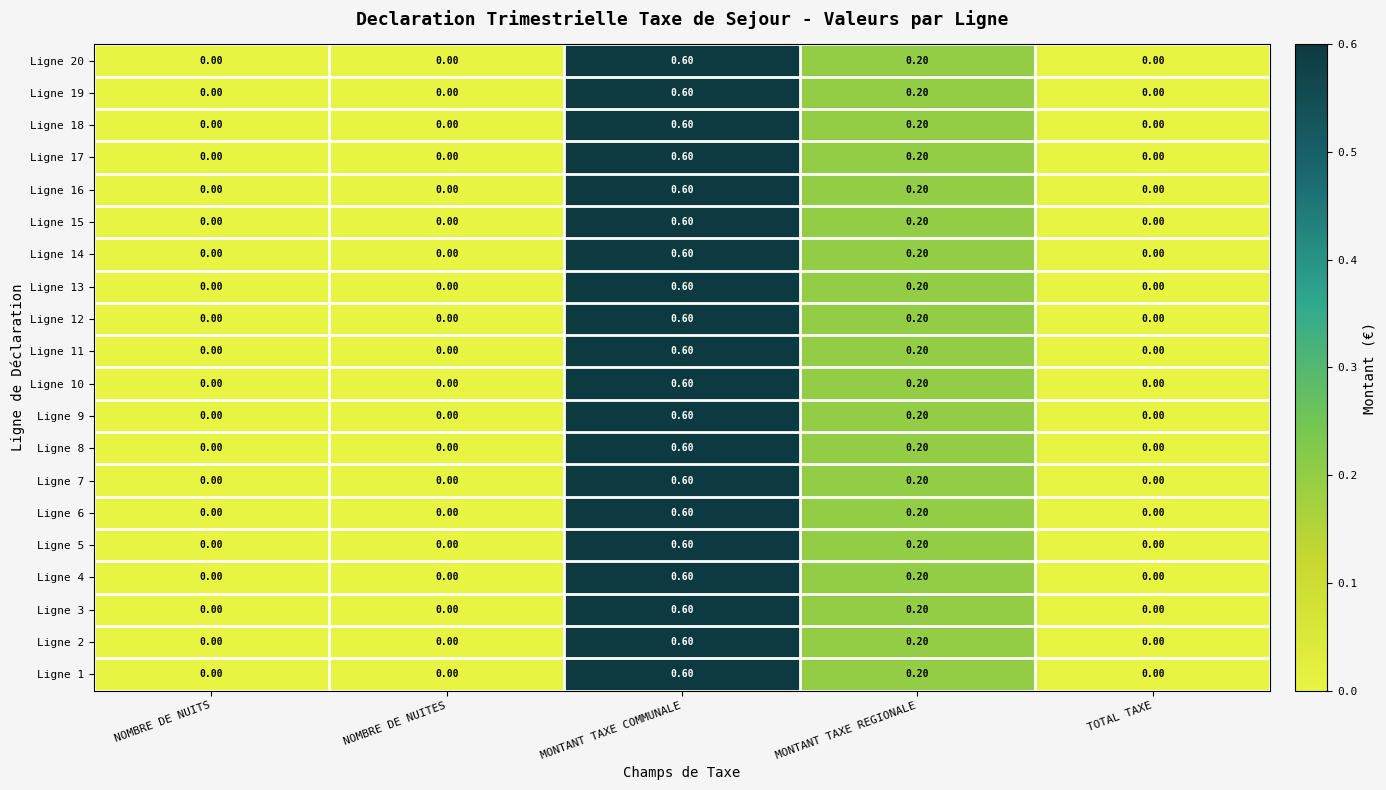

What is the difference between the maximum and second lowest values in the Ligne 5 series?

0.6